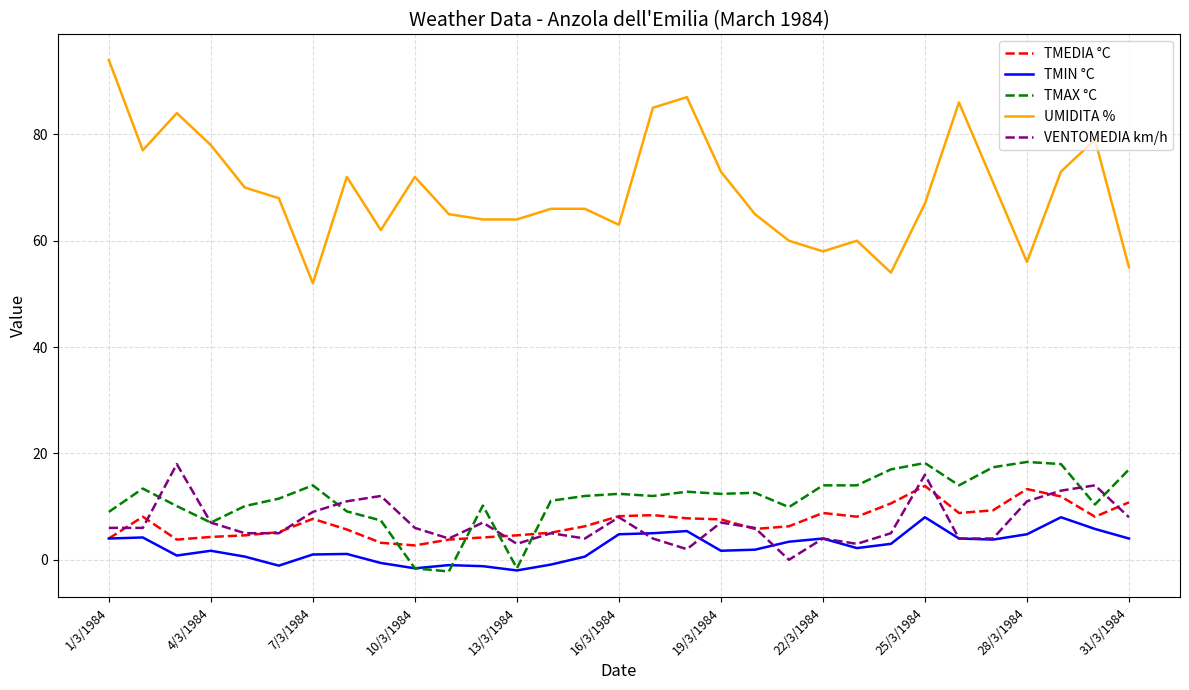

True or false: UMIDITA % and VENTOMEDIA km/h intersect in this chart.

False